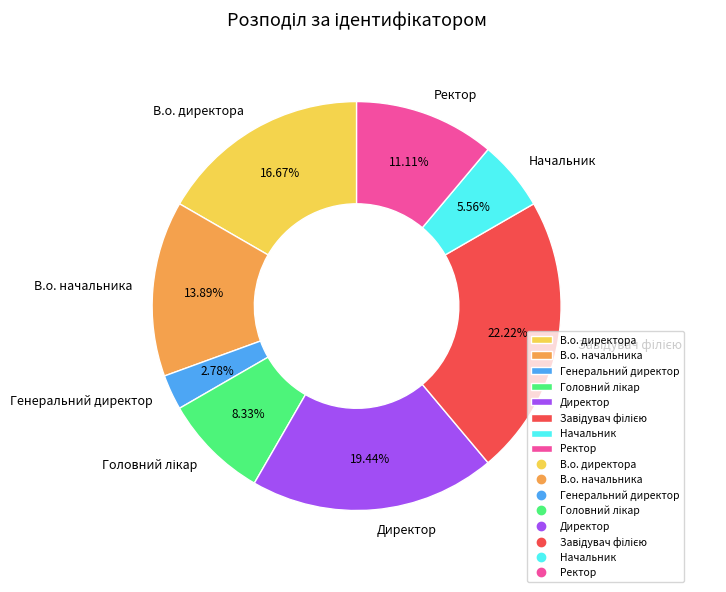

How much of the chart is everything except Генеральний директор?

97.2%